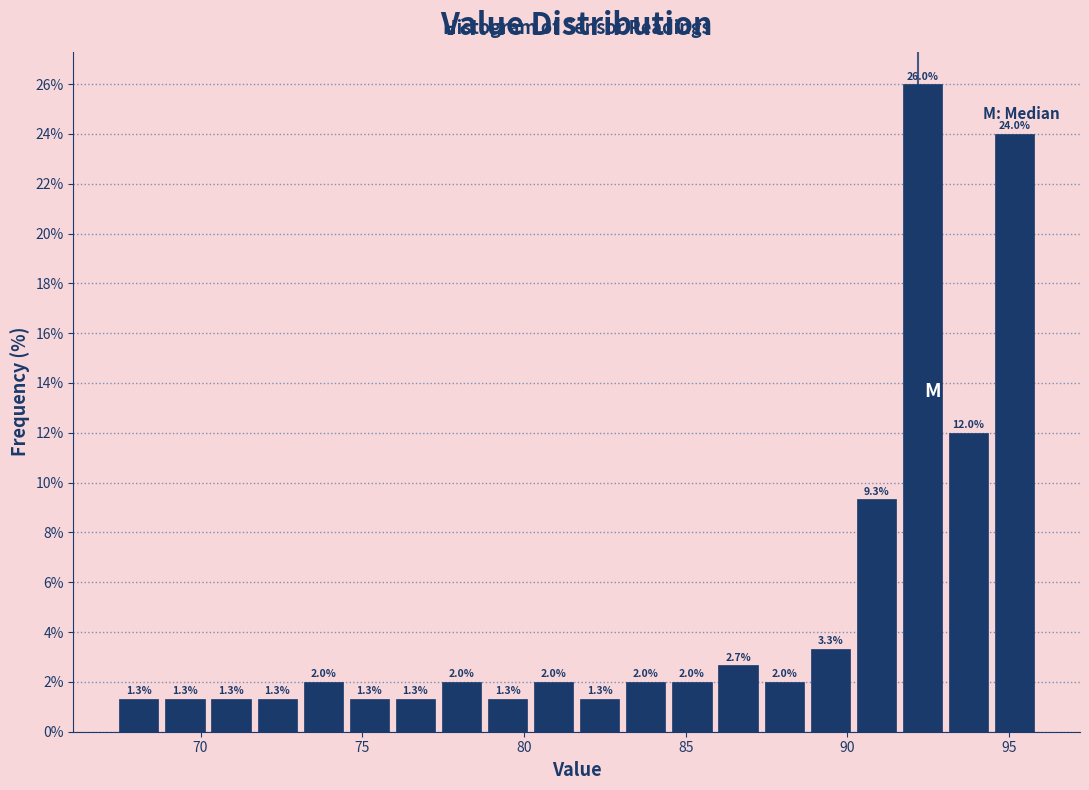

Read against the x-axis, roughly where is the centre of the tallest bar?

92.5